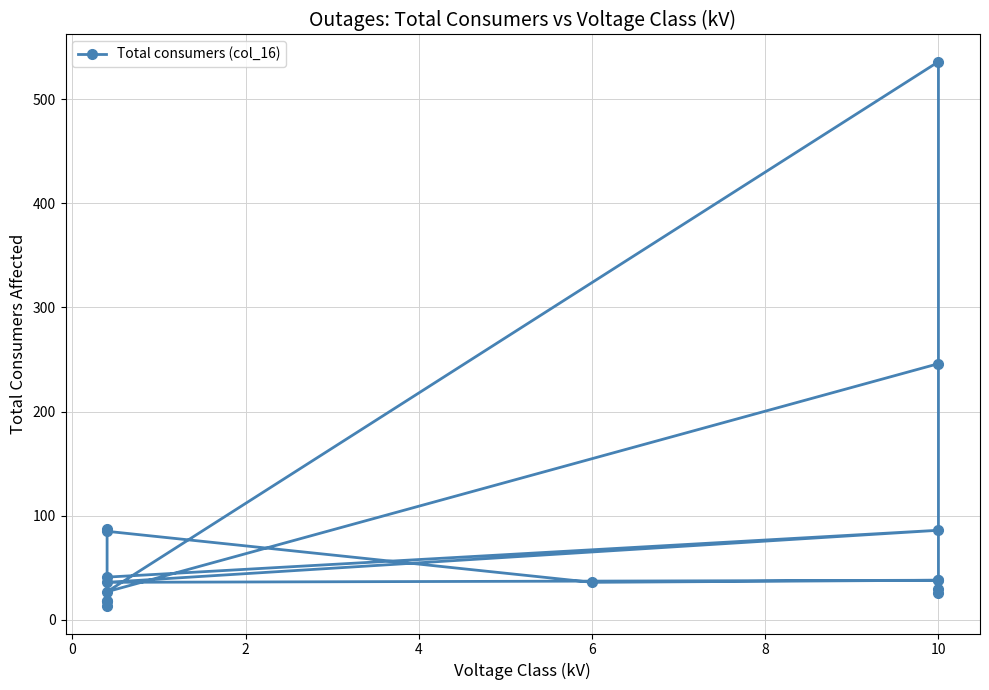

Is this an area chart (filled region under the line)?

No